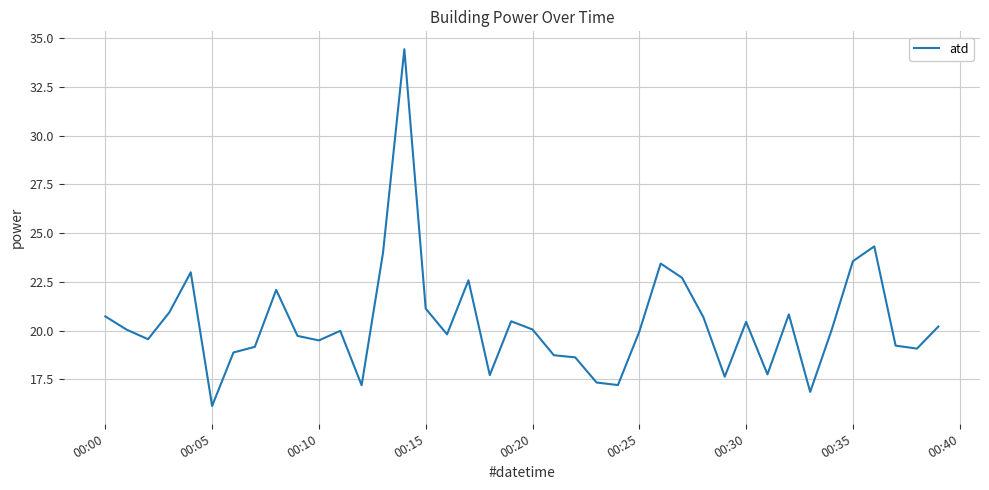

What is the difference between the maximum and minimum values?

18.3